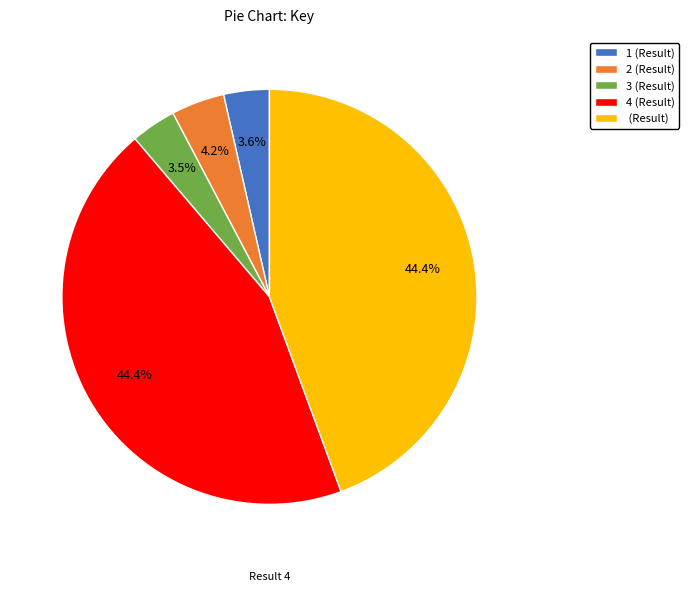

Is there any slice that represents more than half of the pie?

No